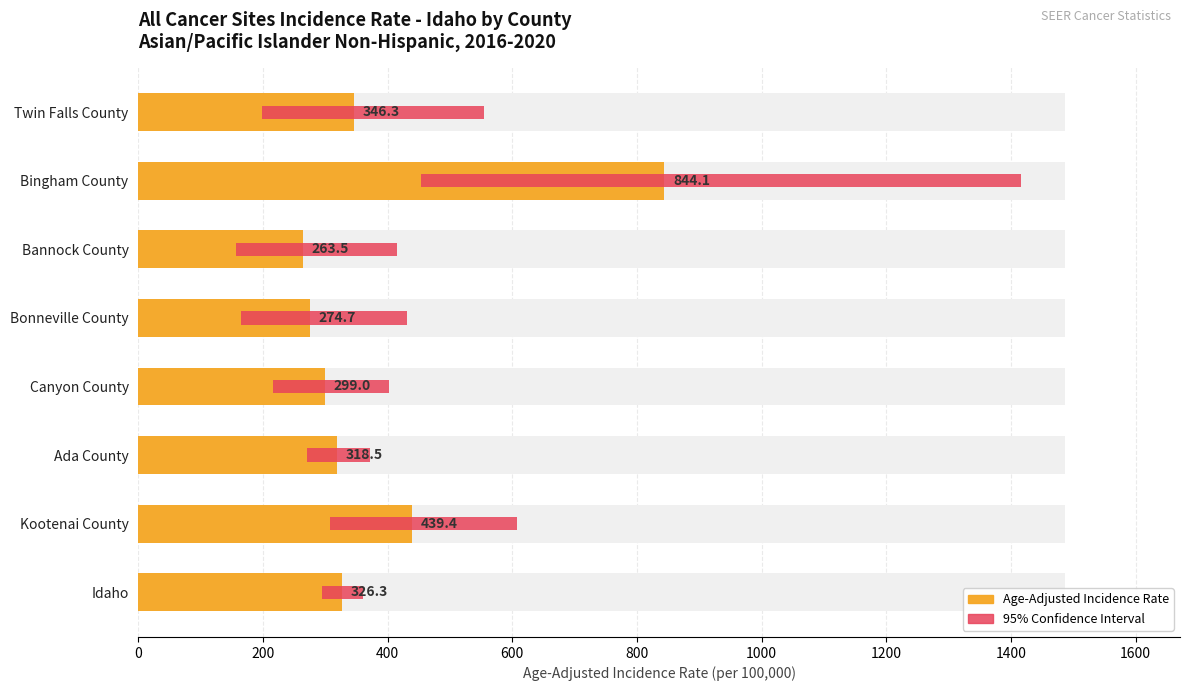

What is the sum of all values?

3111.8